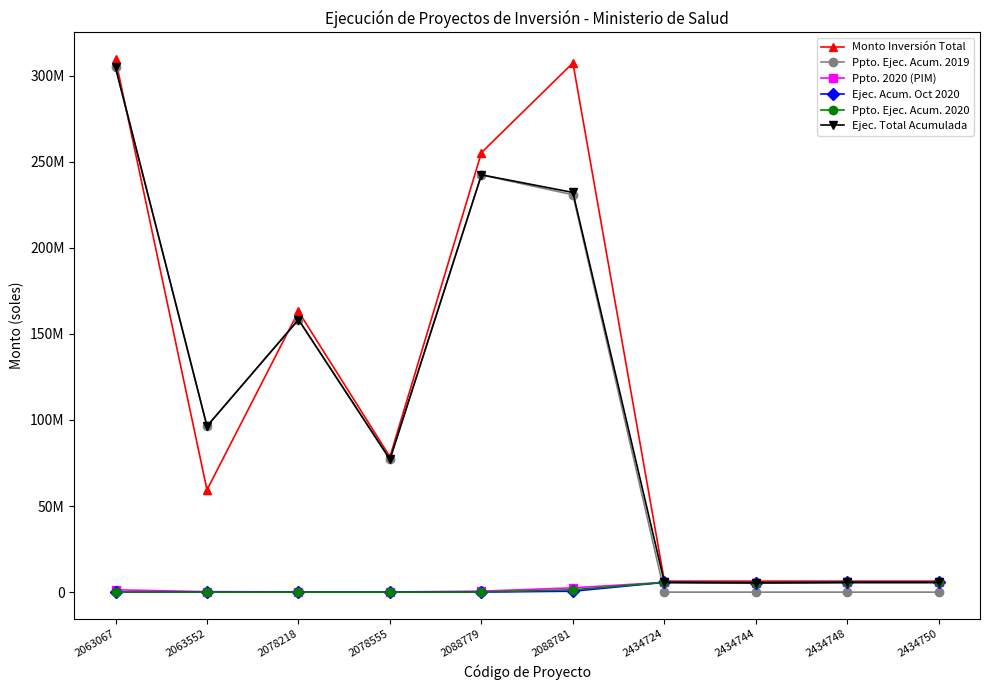

Is this an area chart (filled region under the line)?

No